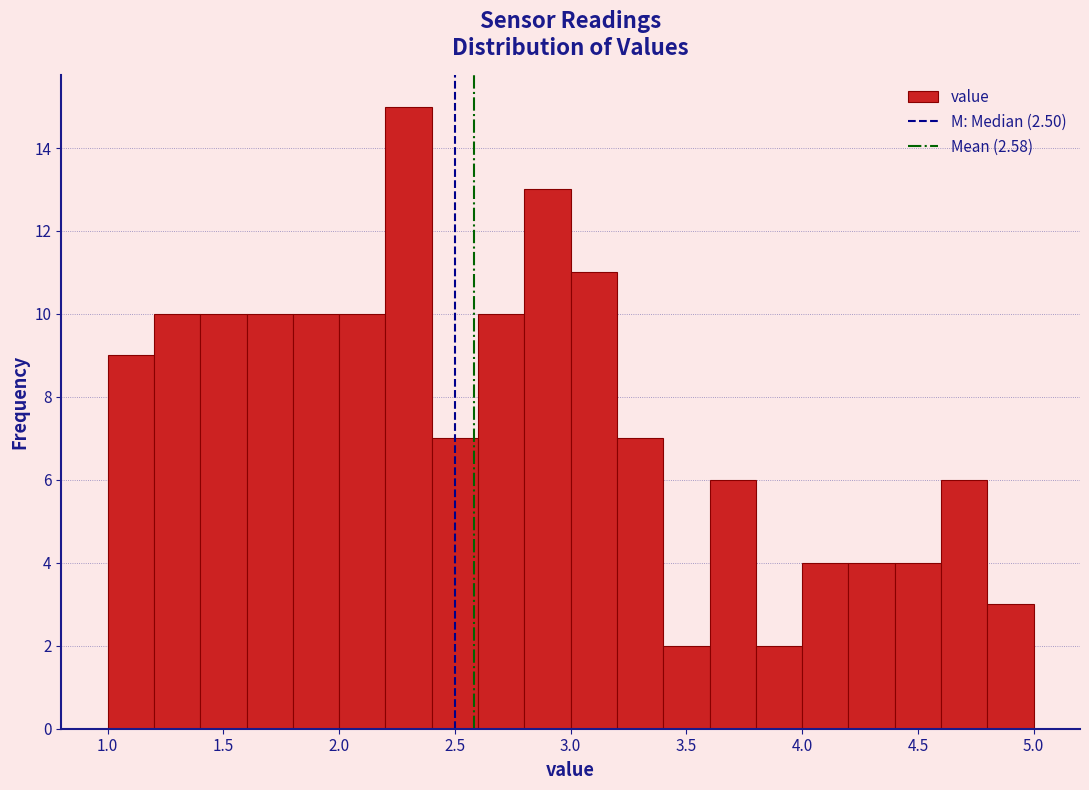

Reading left to right, list every bar in this chart as the range it spans on the x-axis followed by its height. The values are not printed on the chart, so give them approximately, as read against the axis.

1.0 to 1.2: 9
1.2 to 1.4: 10
1.4 to 1.6: 10
1.6 to 1.8: 10
1.8 to 2.0: 10
2.0 to 2.2: 10
2.2 to 2.4: 15
2.4 to 2.6: 7
2.6 to 2.8: 10
2.8 to 3.0: 13
3.0 to 3.2: 11
3.2 to 3.4: 7
3.4 to 3.6: 2
3.6 to 3.8: 6
3.8 to 4.0: 2
4.0 to 4.2: 4
4.2 to 4.4: 4
4.4 to 4.6: 4
4.6 to 4.8: 6
4.8 to 5.0: 3